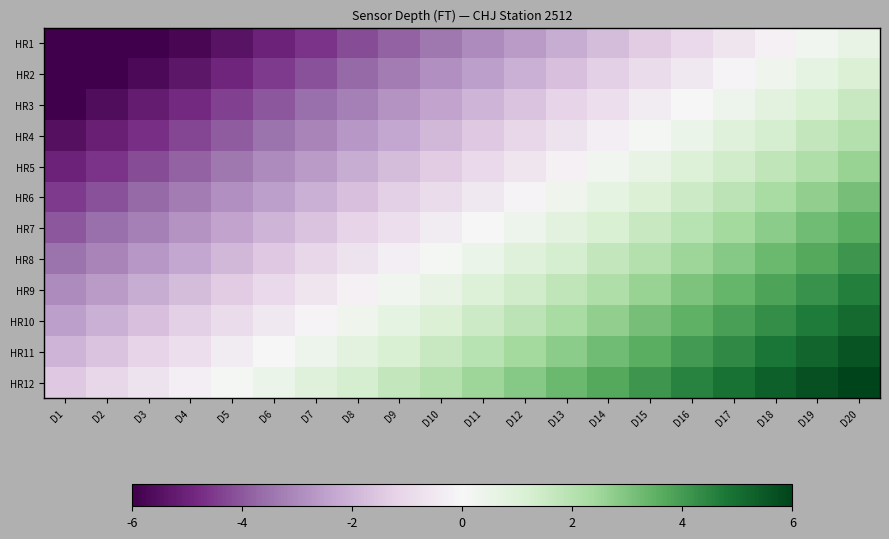

Reading left to right, extract all data points from this chart.

HR1: D1=-6.0	D2=-6.0	D3=-6.0	D4=-5.8	D5=-5.4	D6=-5.0	D7=-4.6	D8=-4.2	D9=-3.8	D10=-3.4	D11=-3.0	D12=-2.6	D13=-2.2	D14=-1.8	D15=-1.4	D16=-1.0	D17=-0.6	D18=-0.2	D19=0.2	D20=0.6
HR2: D1=-6.0	D2=-6.0	D3=-5.7	D4=-5.3	D5=-4.9	D6=-4.5	D7=-4.1	D8=-3.7	D9=-3.3	D10=-2.9	D11=-2.5	D12=-2.1	D13=-1.7	D14=-1.3	D15=-0.9	D16=-0.5	D17=-0.1	D18=0.3	D19=0.7	D20=1.1
HR3: D1=-6.0	D2=-5.6	D3=-5.2	D4=-4.8	D5=-4.4	D6=-4.0	D7=-3.6	D8=-3.2	D9=-2.8	D10=-2.4	D11=-2.0	D12=-1.6	D13=-1.2	D14=-0.8	D15=-0.4	D16=0.0	D17=0.4	D18=0.8	D19=1.2	D20=1.6
HR4: D1=-5.5	D2=-5.1	D3=-4.7	D4=-4.3	D5=-3.9	D6=-3.5	D7=-3.1	D8=-2.7	D9=-2.3	D10=-1.9	D11=-1.5	D12=-1.1	D13=-0.7	D14=-0.3	D15=0.1	D16=0.5	D17=0.9	D18=1.3	D19=1.7	D20=2.1
HR5: D1=-5.0	D2=-4.6	D3=-4.2	D4=-3.8	D5=-3.4	D6=-3.0	D7=-2.6	D8=-2.2	D9=-1.8	D10=-1.4	D11=-1.0	D12=-0.6	D13=-0.2	D14=0.2	D15=0.6	D16=1.0	D17=1.4	D18=1.8	D19=2.2	D20=2.6
HR6: D1=-4.5	D2=-4.1	D3=-3.7	D4=-3.3	D5=-2.9	D6=-2.5	D7=-2.1	D8=-1.7	D9=-1.3	D10=-0.9	D11=-0.5	D12=-0.1	D13=0.3	D14=0.7	D15=1.1	D16=1.5	D17=1.9	D18=2.3	D19=2.7	D20=3.1
HR7: D1=-4.0	D2=-3.6	D3=-3.2	D4=-2.8	D5=-2.4	D6=-2.0	D7=-1.6	D8=-1.2	D9=-0.8	D10=-0.4	D11=0.0	D12=0.4	D13=0.8	D14=1.2	D15=1.6	D16=2.0	D17=2.4	D18=2.8	D19=3.2	D20=3.6
HR8: D1=-3.5	D2=-3.1	D3=-2.7	D4=-2.3	D5=-1.9	D6=-1.5	D7=-1.1	D8=-0.7	D9=-0.3	D10=0.1	D11=0.5	D12=0.9	D13=1.3	D14=1.7	D15=2.1	D16=2.5	D17=2.9	D18=3.3	D19=3.7	D20=4.1
HR9: D1=-3.0	D2=-2.6	D3=-2.2	D4=-1.8	D5=-1.4	D6=-1.0	D7=-0.6	D8=-0.2	D9=0.2	D10=0.6	D11=1.0	D12=1.4	D13=1.8	D14=2.2	D15=2.6	D16=3.0	D17=3.4	D18=3.8	D19=4.2	D20=4.6
HR10: D1=-2.5	D2=-2.1	D3=-1.7	D4=-1.3	D5=-0.9	D6=-0.5	D7=-0.1	D8=0.3	D9=0.7	D10=1.1	D11=1.5	D12=1.9	D13=2.3	D14=2.7	D15=3.1	D16=3.5	D17=3.9	D18=4.3	D19=4.7	D20=5.1
HR11: D1=-2.0	D2=-1.6	D3=-1.2	D4=-0.8	D5=-0.4	D6=0.0	D7=0.4	D8=0.8	D9=1.2	D10=1.6	D11=2.0	D12=2.4	D13=2.8	D14=3.2	D15=3.6	D16=4.0	D17=4.4	D18=4.8	D19=5.2	D20=5.6
HR12: D1=-1.5	D2=-1.1	D3=-0.7	D4=-0.3	D5=0.1	D6=0.5	D7=0.9	D8=1.3	D9=1.7	D10=2.1	D11=2.5	D12=2.9	D13=3.3	D14=3.7	D15=4.1	D16=4.5	D17=4.9	D18=5.3	D19=5.7	D20=6.0